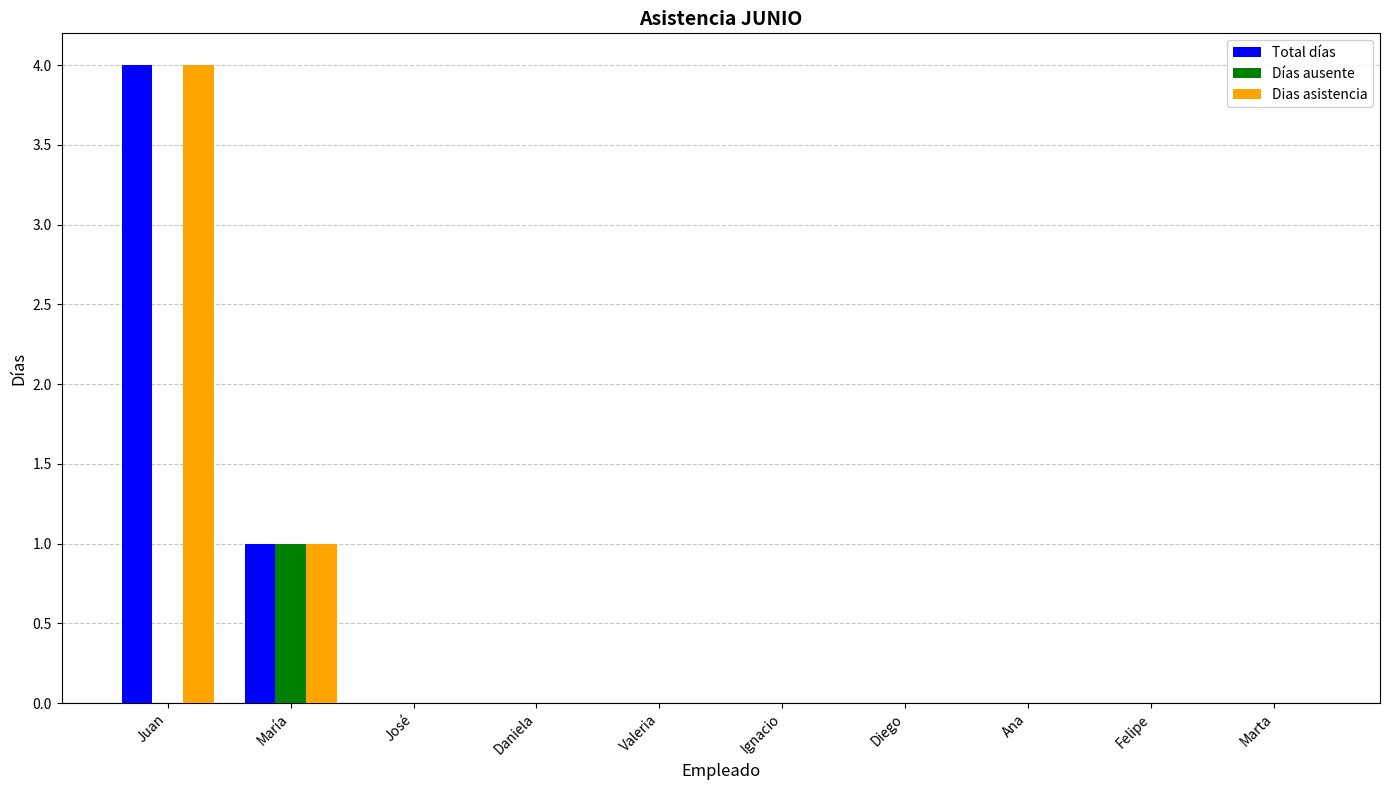

Count the number of categories in the chart.

10